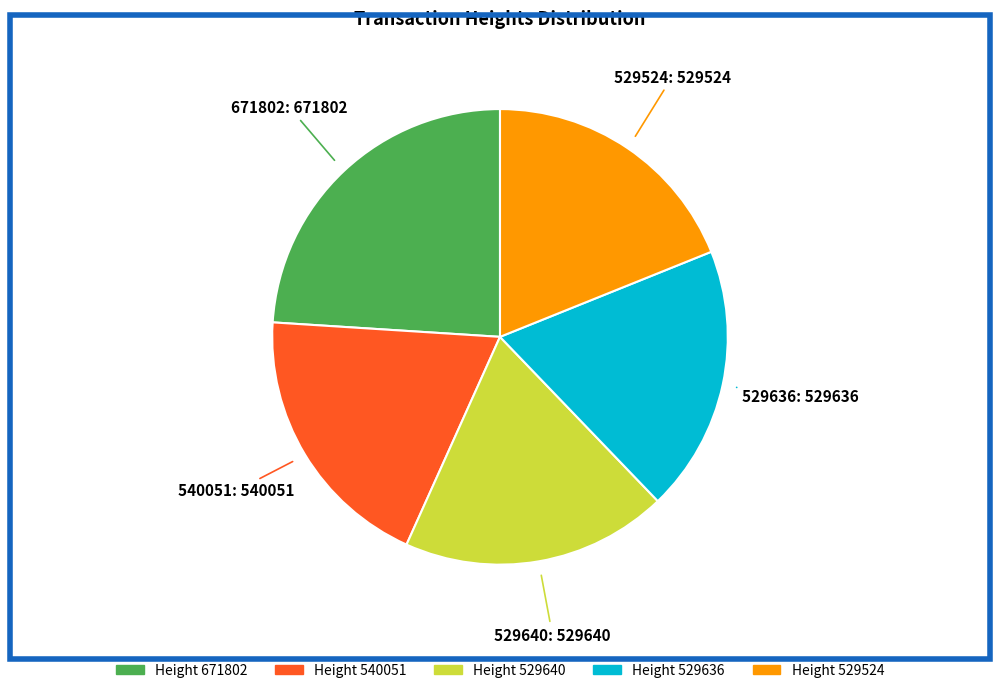

Is there any slice that represents more than half of the pie?

No